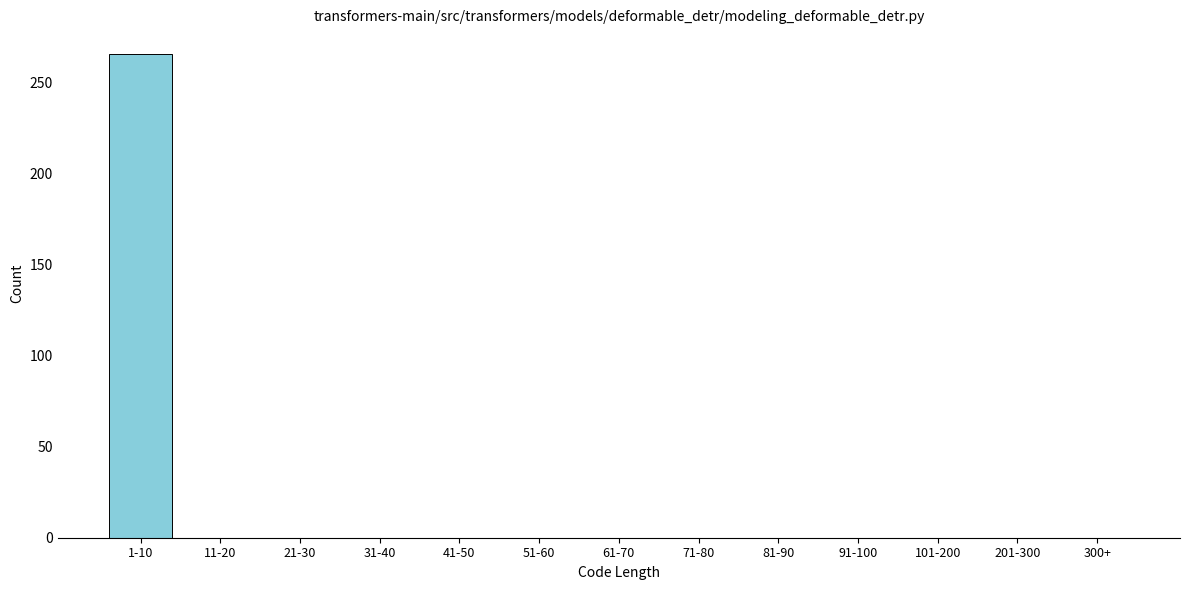

Reading right to left, what are all the values shown in this chart?

300+=0	201-300=0	101-200=0	91-100=0	81-90=0	71-80=0	61-70=0	51-60=0	41-50=0	31-40=0	21-30=0	11-20=0	1-10=266